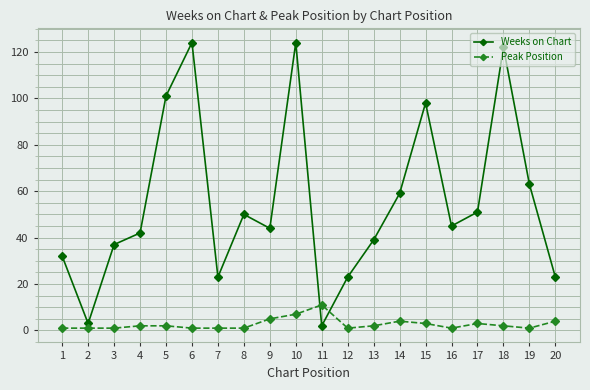

Which category has the highest value in the Peak Position series?

11